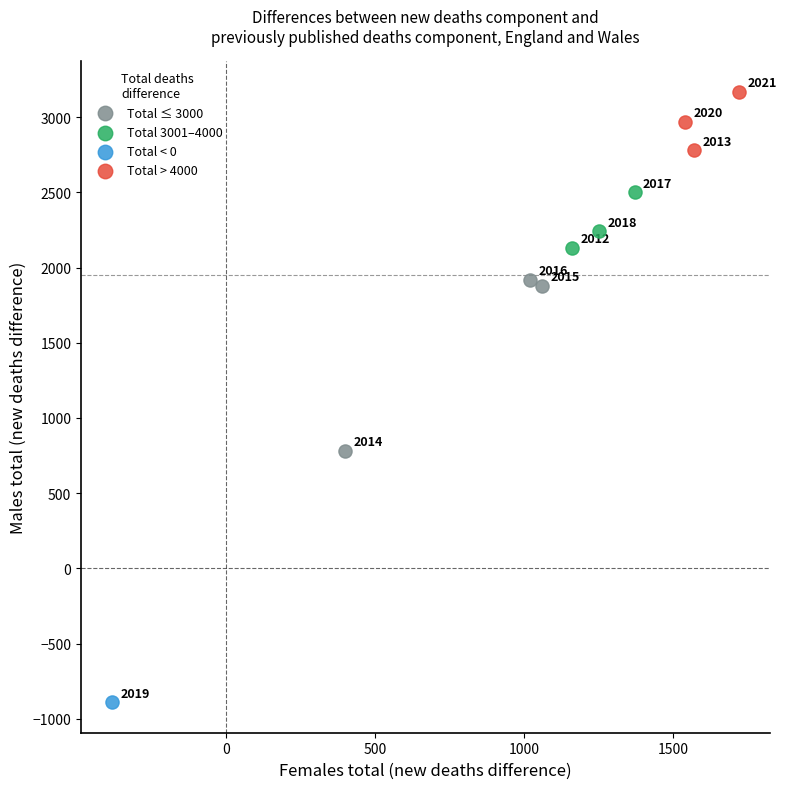

Which series reaches the minimum Y coordinate?

Total < 0